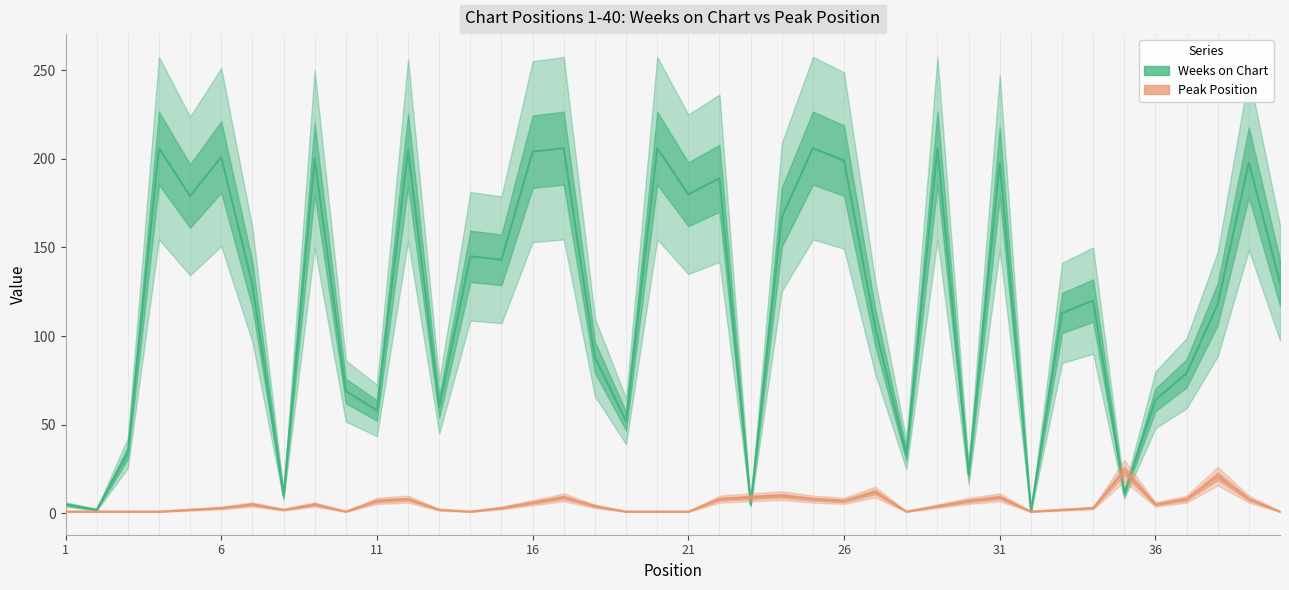

Which series has the largest total across all categories?

Weeks on Chart